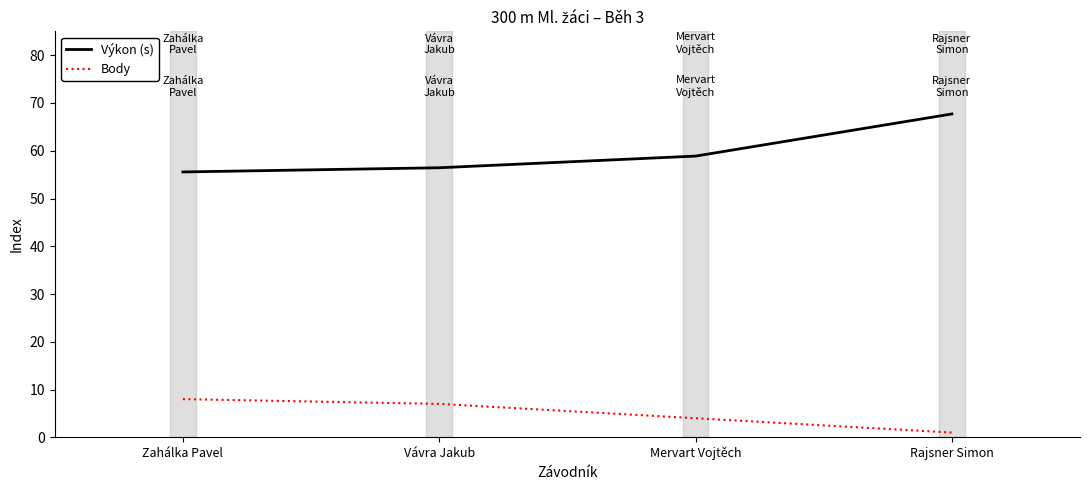

What position from the left is Vávra Jakub?

2